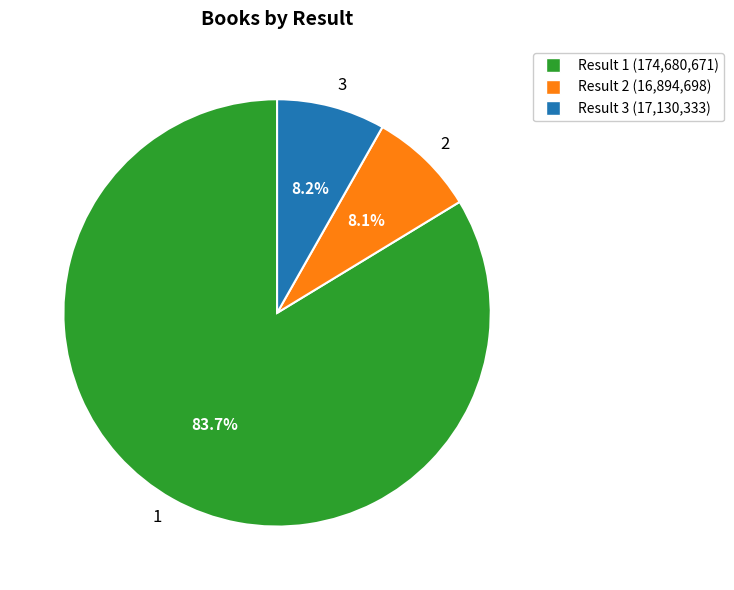

Is 2 the majority of the pie?

No